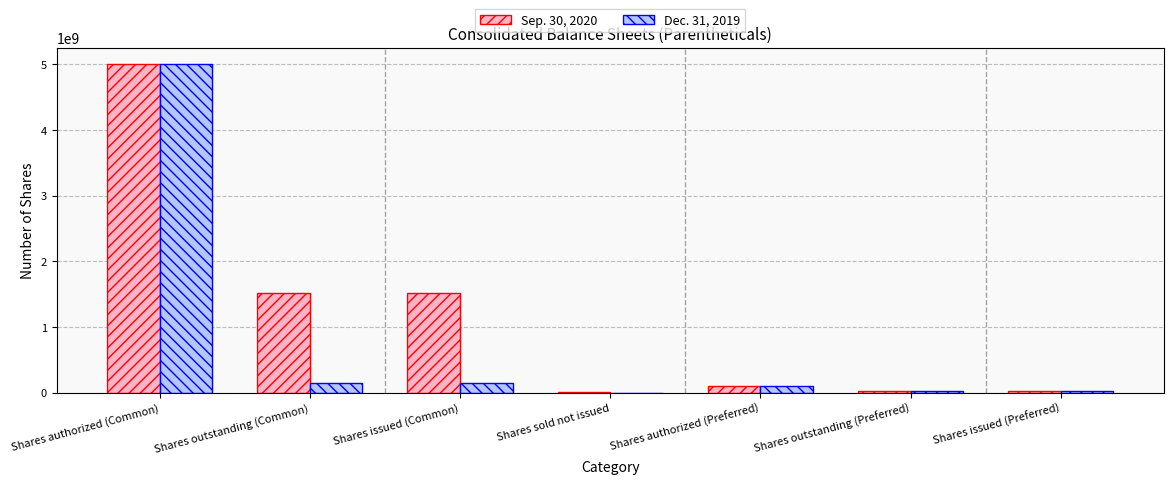

Reading left to right, extract all data points from this chart.

Sep. 30, 2020: 5000000000	1516109317	1516109317	5000000	100000000	30000000	30000000
Dec. 31, 2019: 5000000000	150590887	150590887	0	100000000	30000000	30000000